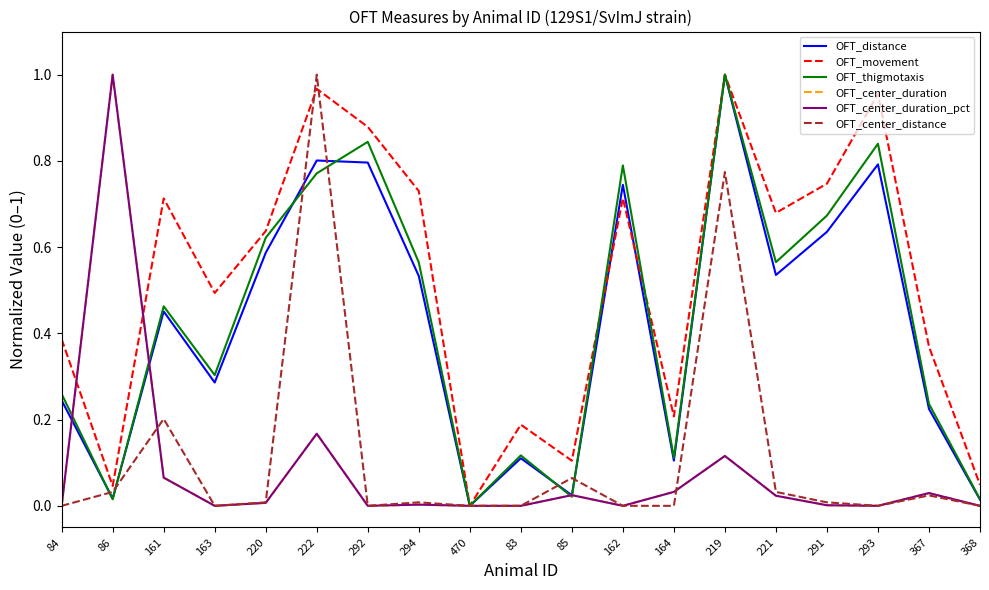

Between 85 and 162, which series saw the biggest shift?

OFT_thigmotaxis